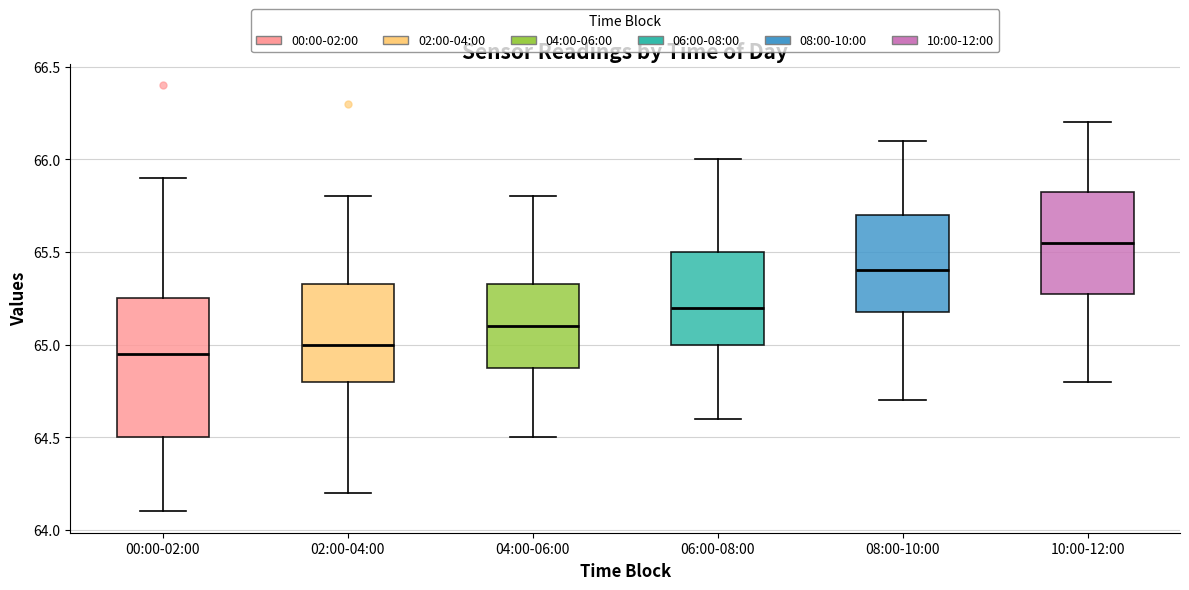

Which box is the tallest, from its lower edge to its upper edge?

00:00-02:00